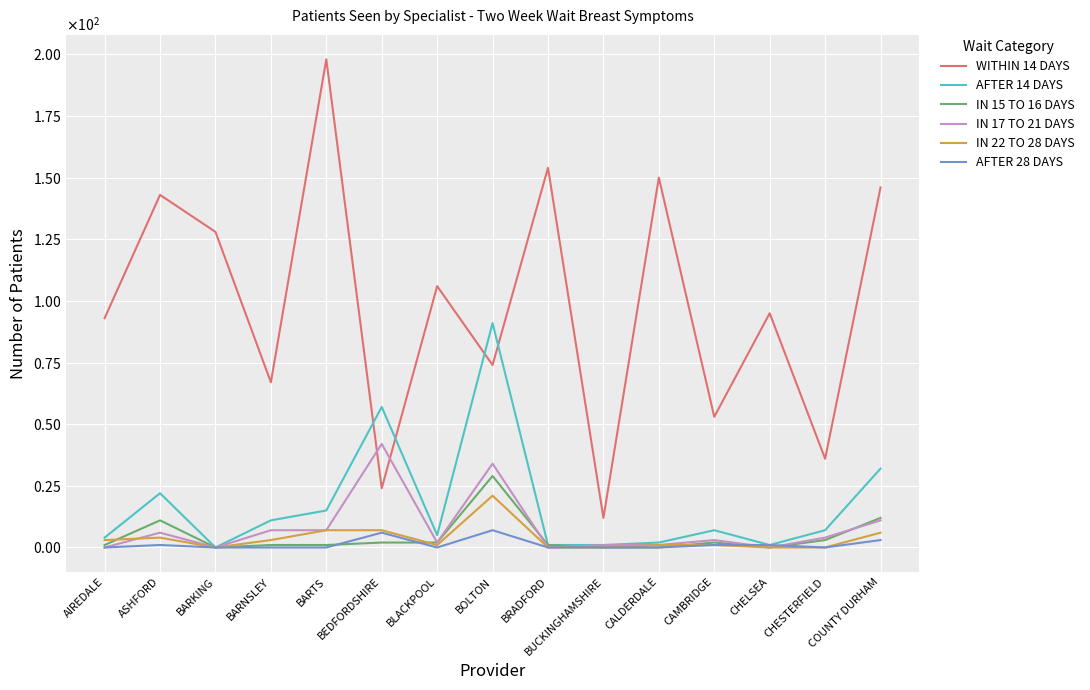

What value does the AFTER 28 DAYS series have at CAMBRIDGE?

1